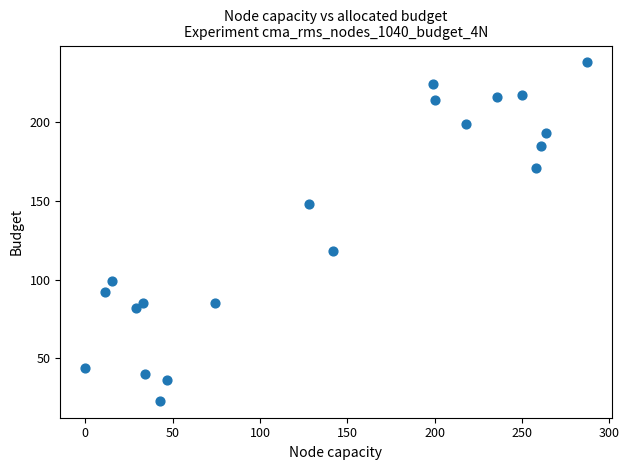

What is the range of X values (max minus min)?

287